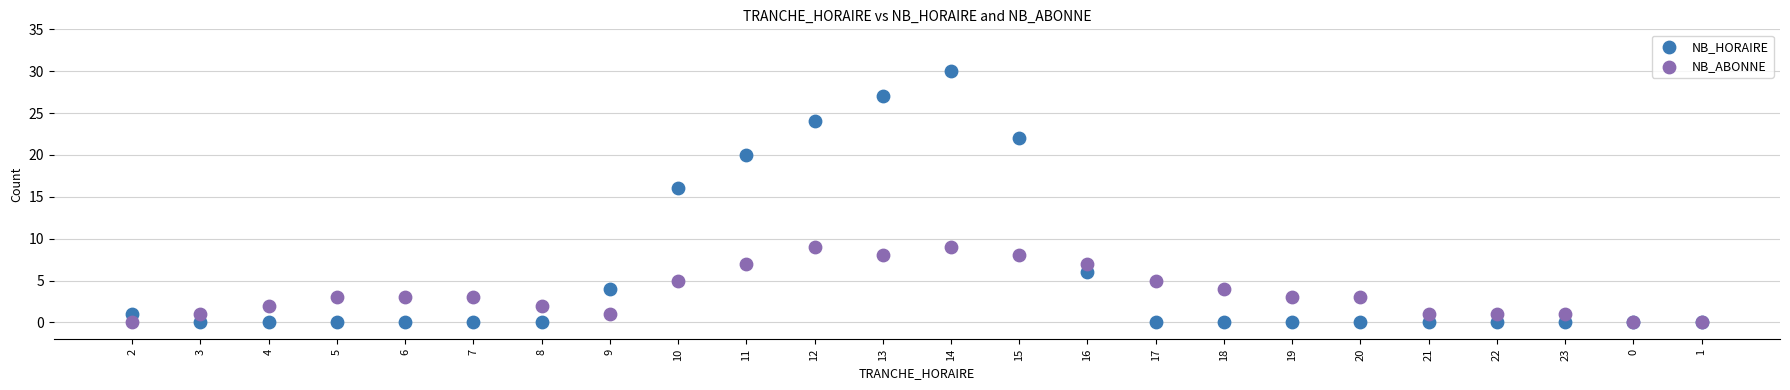

Across all series, what Y value is closest to 15?

16